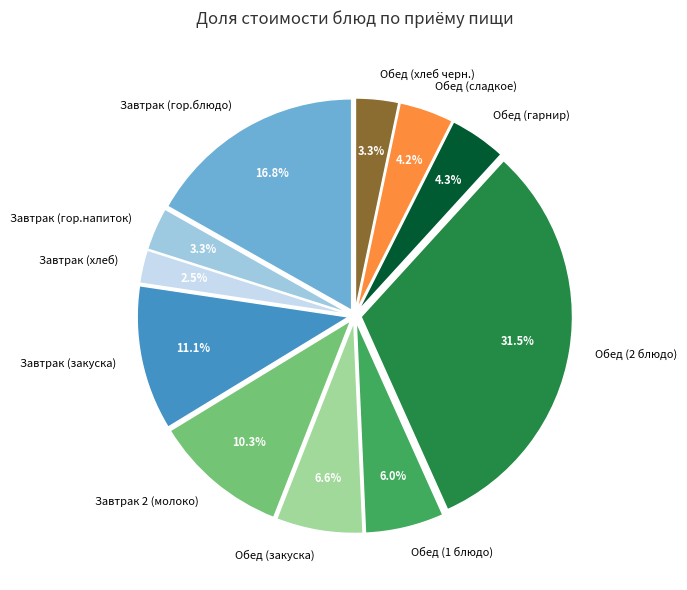

Which has a higher value, Обед (сладкое) or Обед (хлеб черн.)?

Обед (сладкое)